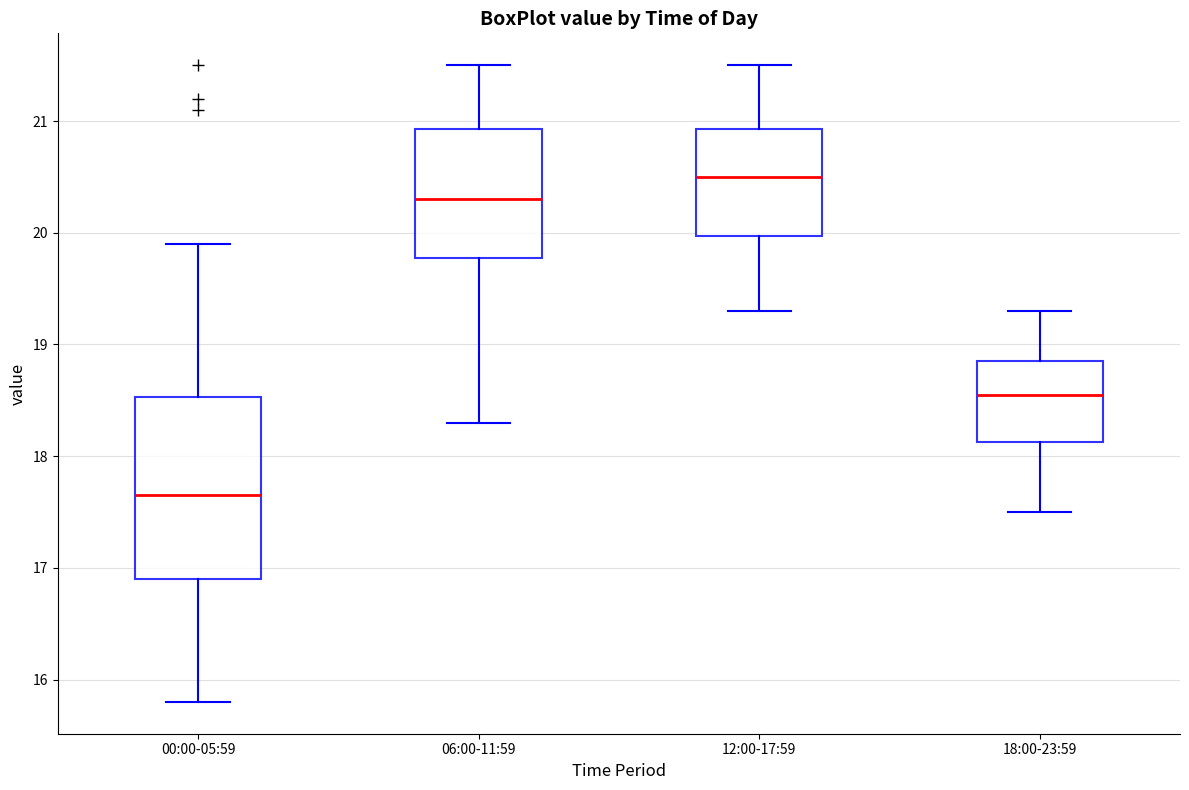

Reading left to right, transcribe this box plot: for each box, give where its median line is, the range the box spans, and where its two whiskers end, as read against the y-axis. The values are not printed on the chart, so give them approximately, as read against the axis.

00:00-05:59: median 17.7, box 16.9 to 18.5, whiskers 15.8 to 19.9
06:00-11:59: median 20.3, box 19.8 to 20.9, whiskers 18.3 to 21.5
12:00-17:59: median 20.5, box 20.0 to 20.9, whiskers 19.3 to 21.5
18:00-23:59: median 18.6, box 18.1 to 18.9, whiskers 17.5 to 19.3